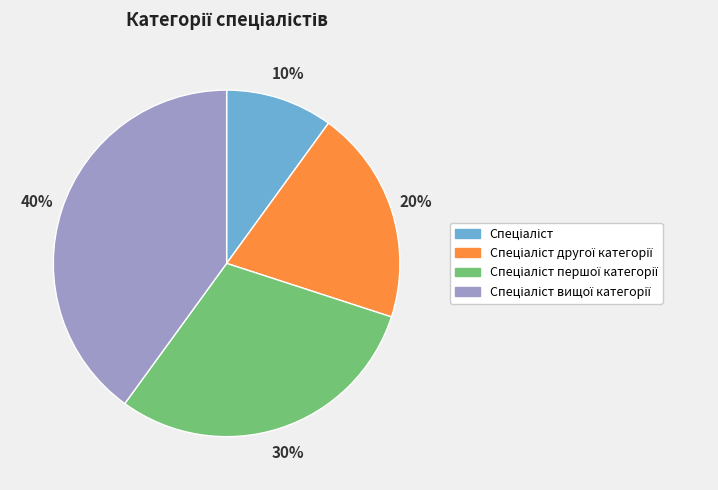

To the nearest percent, what is the difference between the largest and smallest slice percentages?

30%